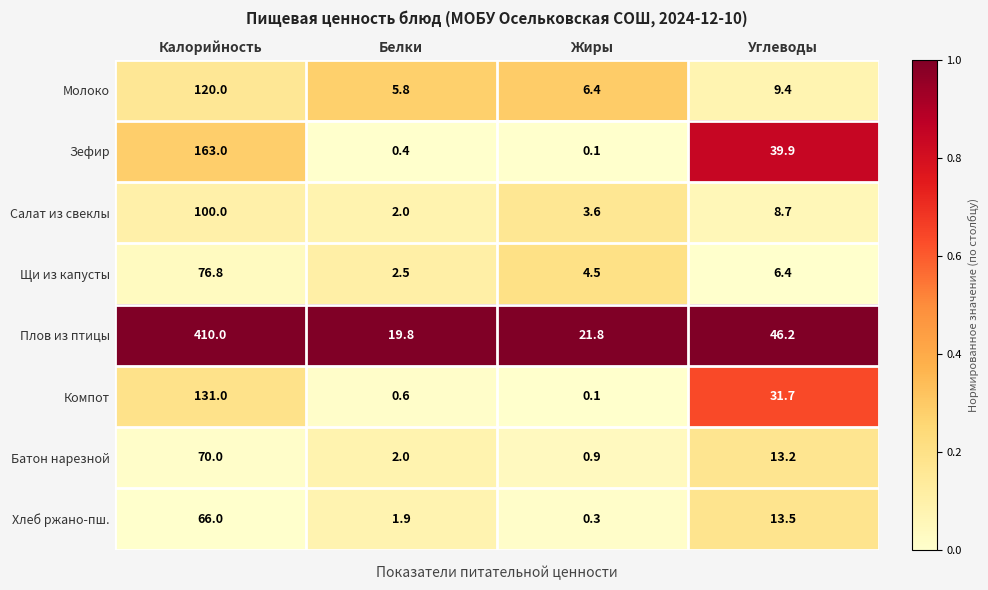

At which label does Батон нарезной reach its minimum?

Жиры